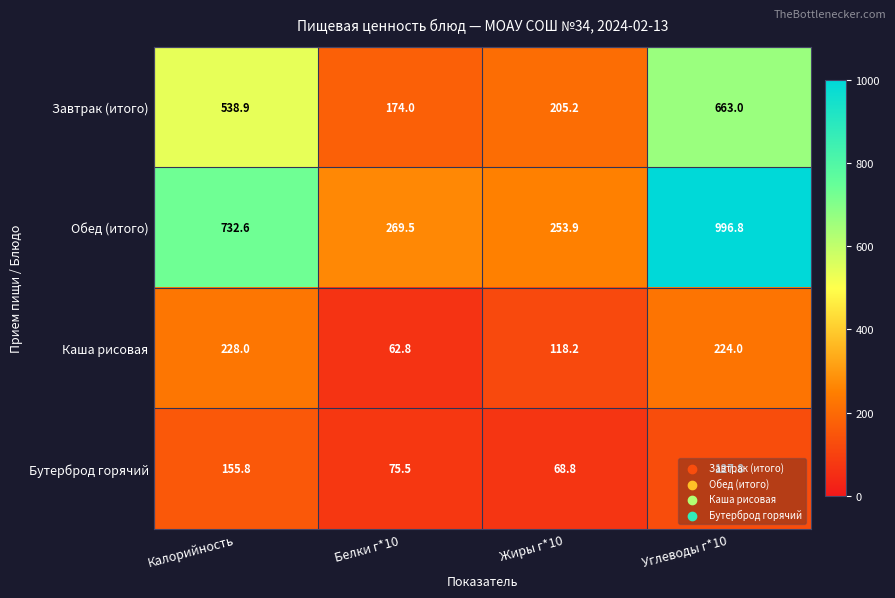

What is the difference between the highest and lowest values at Жиры г*10?

185.1